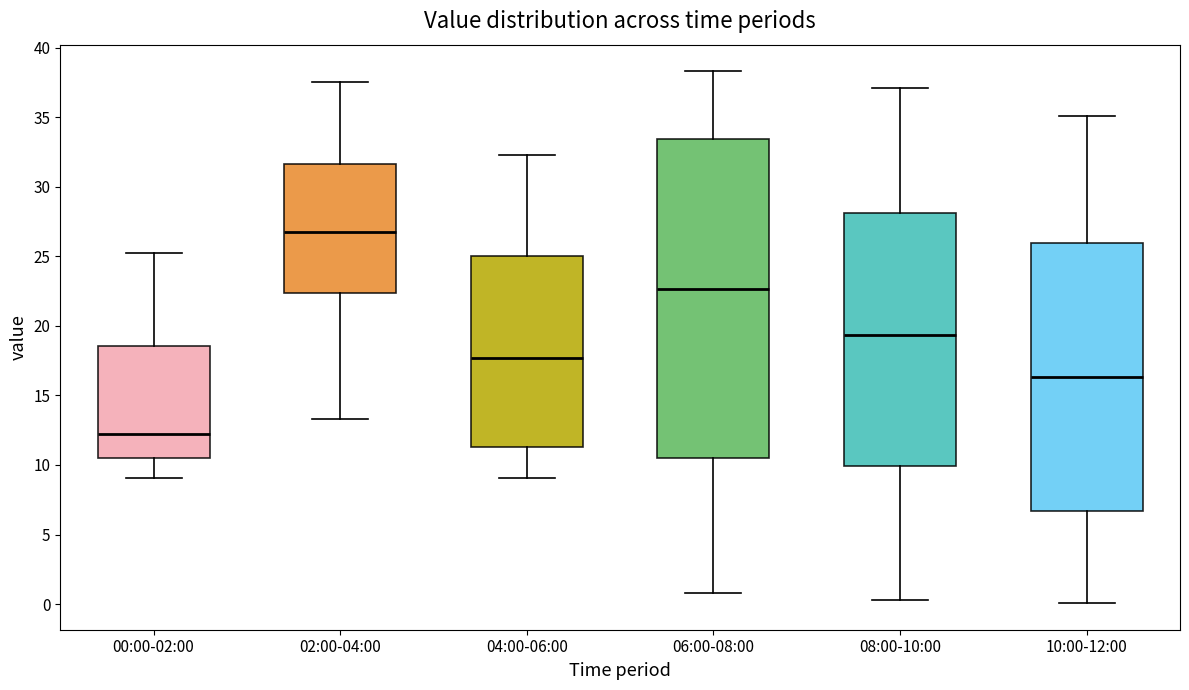

Which box has the highest median line?

02:00-04:00